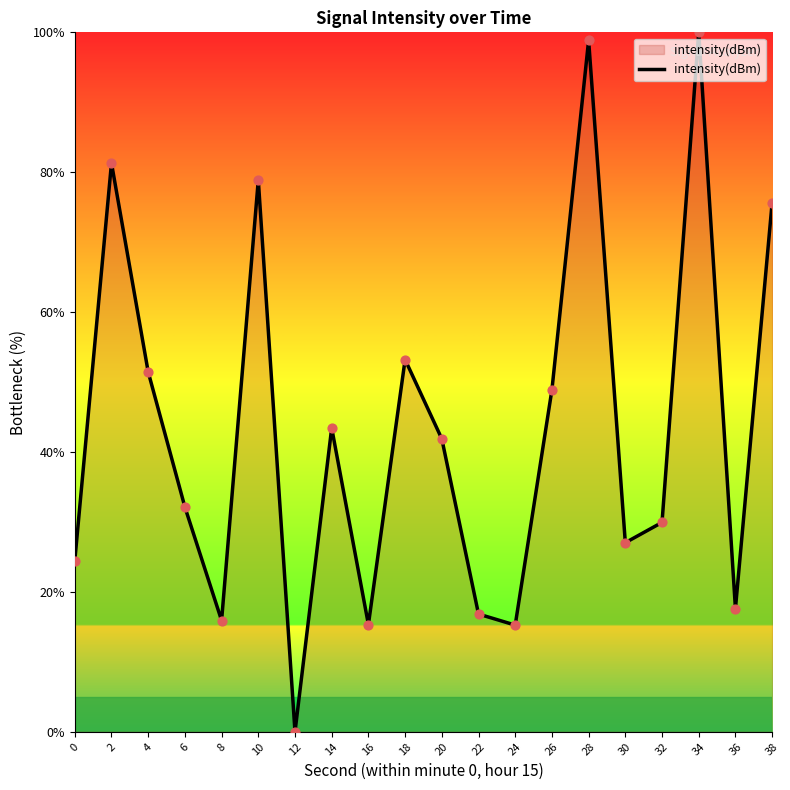

Which has a higher value, 12 or 36?

36